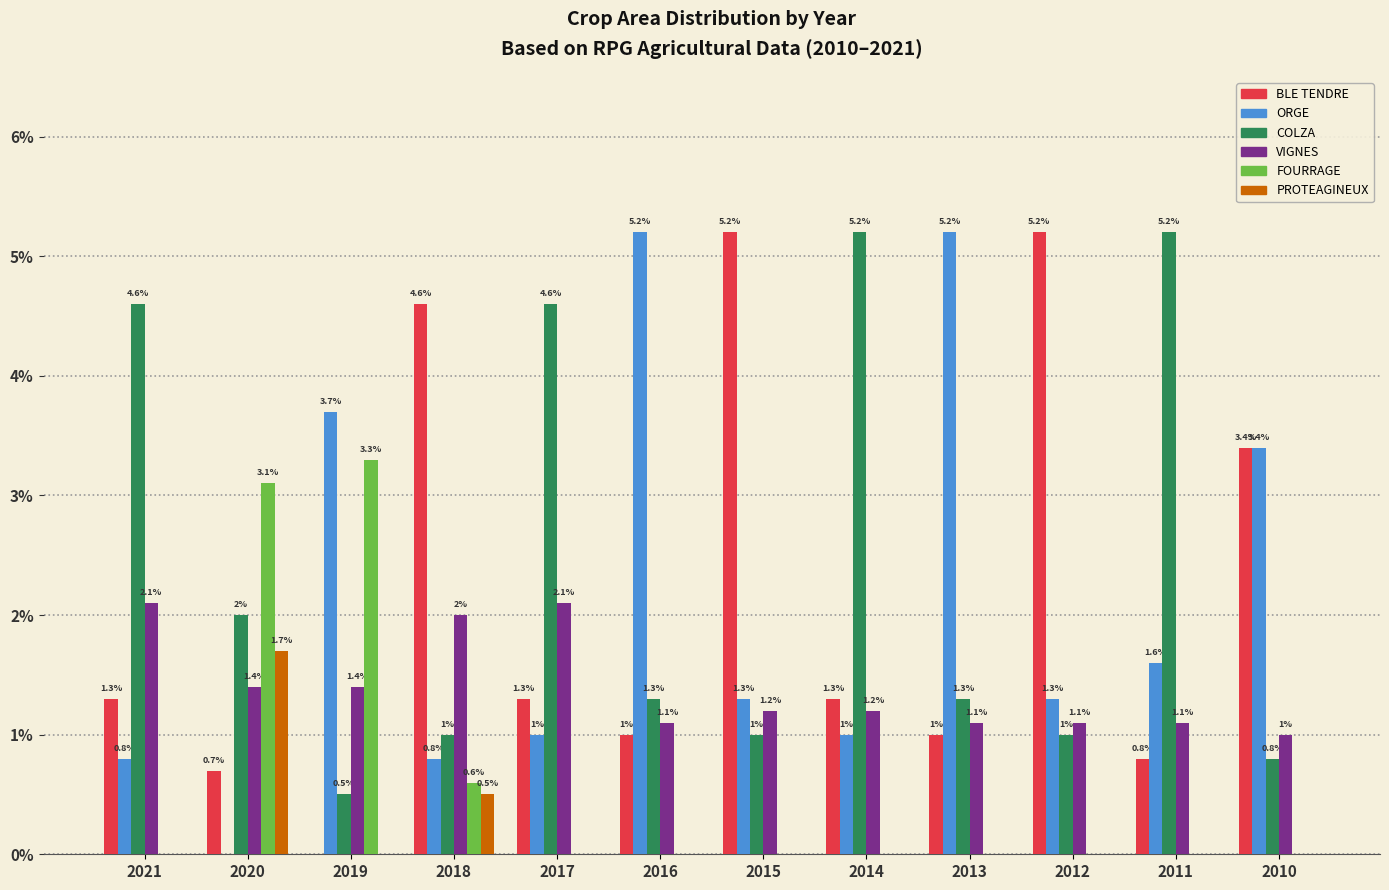

Reading left to right, list all the values displayed in this chart.

BLE TENDRE: 2021=1.3	2020=0.7	2019=0.0	2018=4.6	2017=1.3	2016=1.0	2015=5.2	2014=1.3	2013=1.0	2012=5.2	2011=0.8	2010=3.4
ORGE: 2021=0.8	2020=0.0	2019=3.7	2018=0.8	2017=1.0	2016=5.2	2015=1.3	2014=1.0	2013=5.2	2012=1.3	2011=1.6	2010=3.4
COLZA: 2021=4.6	2020=2.0	2019=0.5	2018=1.0	2017=4.6	2016=1.3	2015=1.0	2014=5.2	2013=1.3	2012=1.0	2011=5.2	2010=0.8
VIGNES: 2021=2.1	2020=1.4	2019=1.4	2018=2.0	2017=2.1	2016=1.1	2015=1.2	2014=1.2	2013=1.1	2012=1.1	2011=1.1	2010=1.0
FOURRAGE: 2021=0.0	2020=3.1	2019=3.3	2018=0.6	2017=0.0	2016=0.0	2015=0.0	2014=0.0	2013=0.0	2012=0.0	2011=0.0	2010=0.0
PROTEAGINEUX: 2021=0.0	2020=1.7	2019=0.0	2018=0.5	2017=0.0	2016=0.0	2015=0.0	2014=0.0	2013=0.0	2012=0.0	2011=0.0	2010=0.0